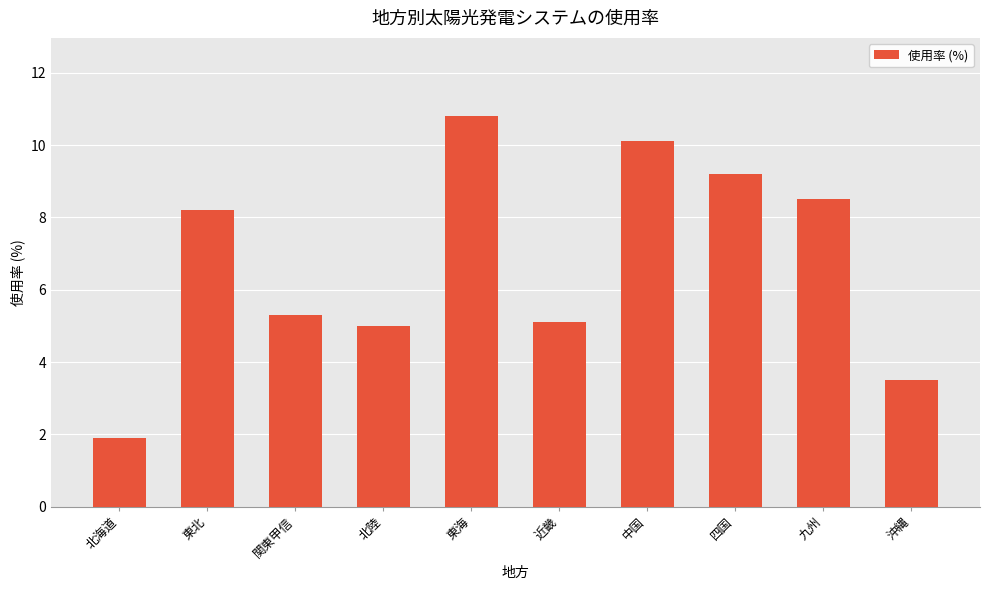

Reading right to left, what are all the values shown in this chart?

沖縄=3.5	九州=8.5	四国=9.2	中国=10.1	近畿=5.1	東海=10.8	北陸=5.0	関東甲信=5.3	東北=8.2	北海道=1.9